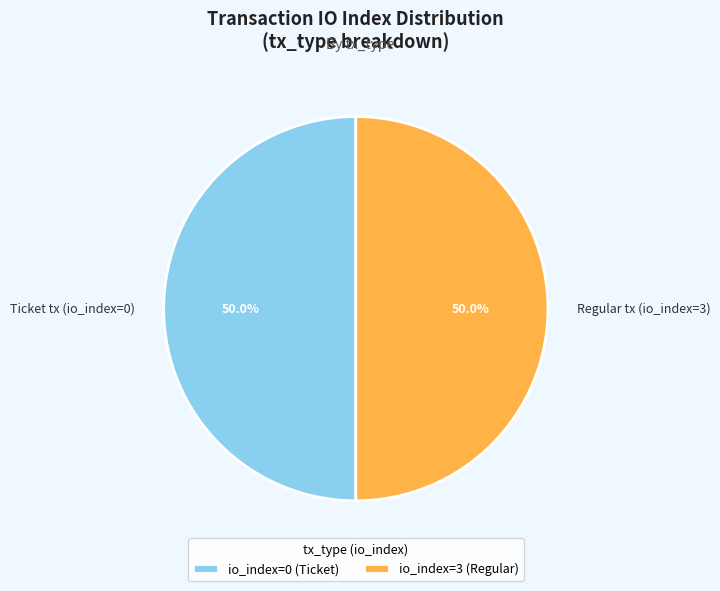

Count the number of slices in the pie.

2